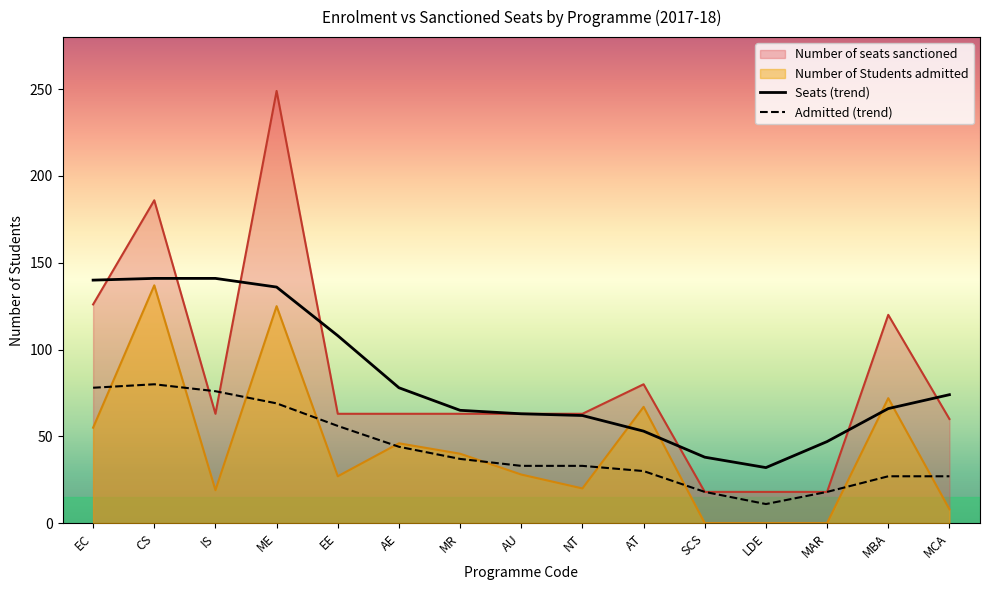

Reading left to right, transcribe all the data shown in this chart.

Number of Students admitted: EC=55	CS=137	IS=19	ME=125	EE=27	AE=46	MR=40	AU=28	NT=20	AT=67	SCS=0	LDE=0	MAR=0	MBA=72	MCA=8
Number of seats sanctioned: EC=126	CS=186	IS=63	ME=249	EE=63	AE=63	MR=63	AU=63	NT=63	AT=80	SCS=18	LDE=18	MAR=18	MBA=120	MCA=60